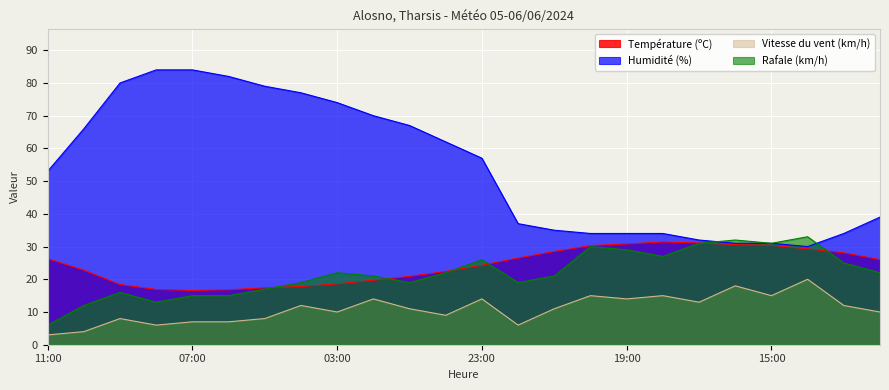

Read the Humidité (%) value at 22:00.

37.0